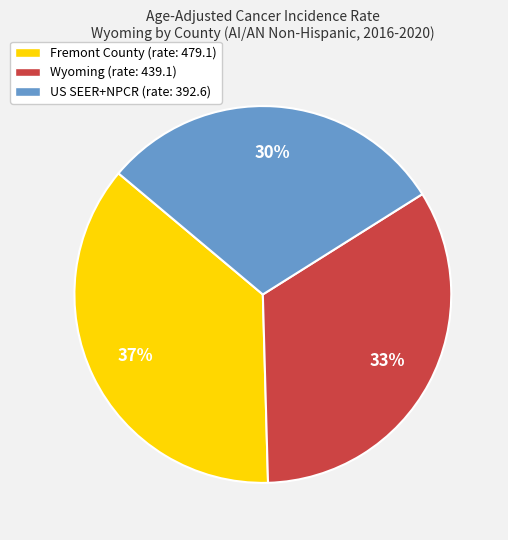

To the nearest percent, what percentage of the pie is Fremont County (rate: 479.1)?

37%